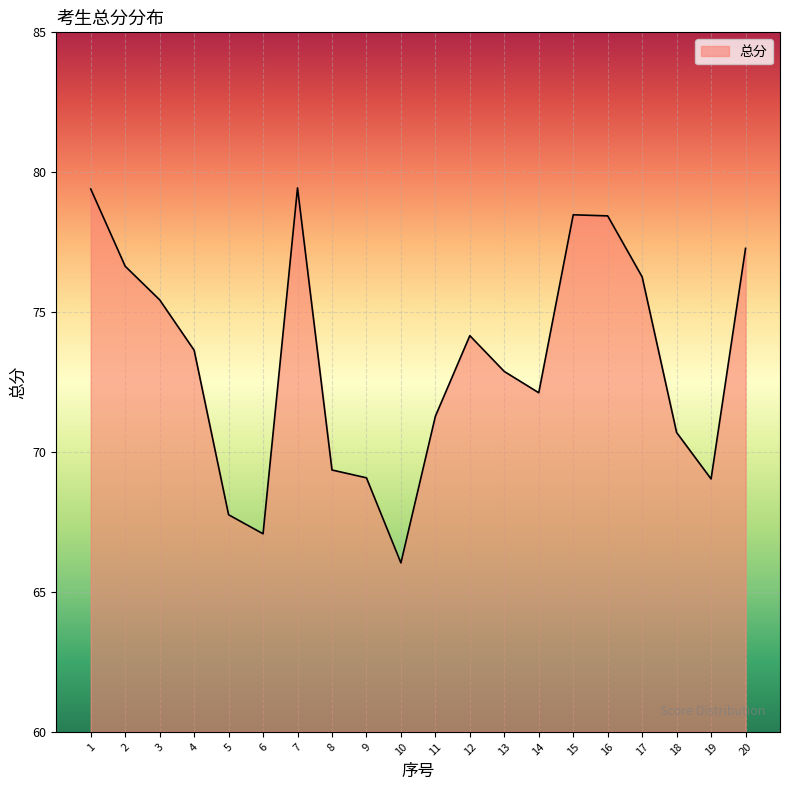

Is it true that the value at 7 is 109.3?

False